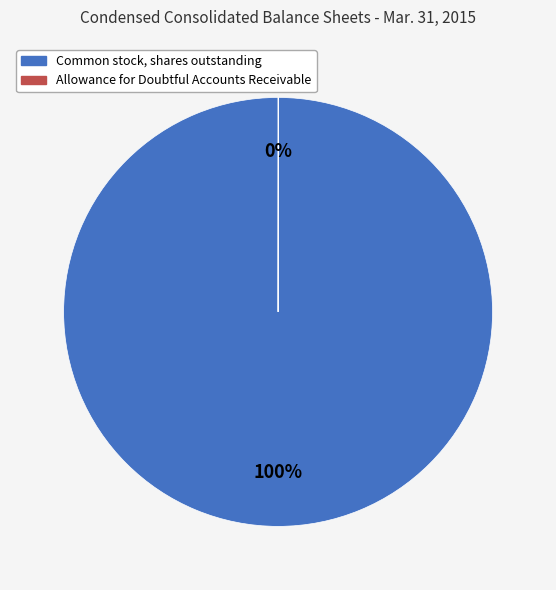

Does Common stock, shares outstanding account for over 50% of the chart?

Yes